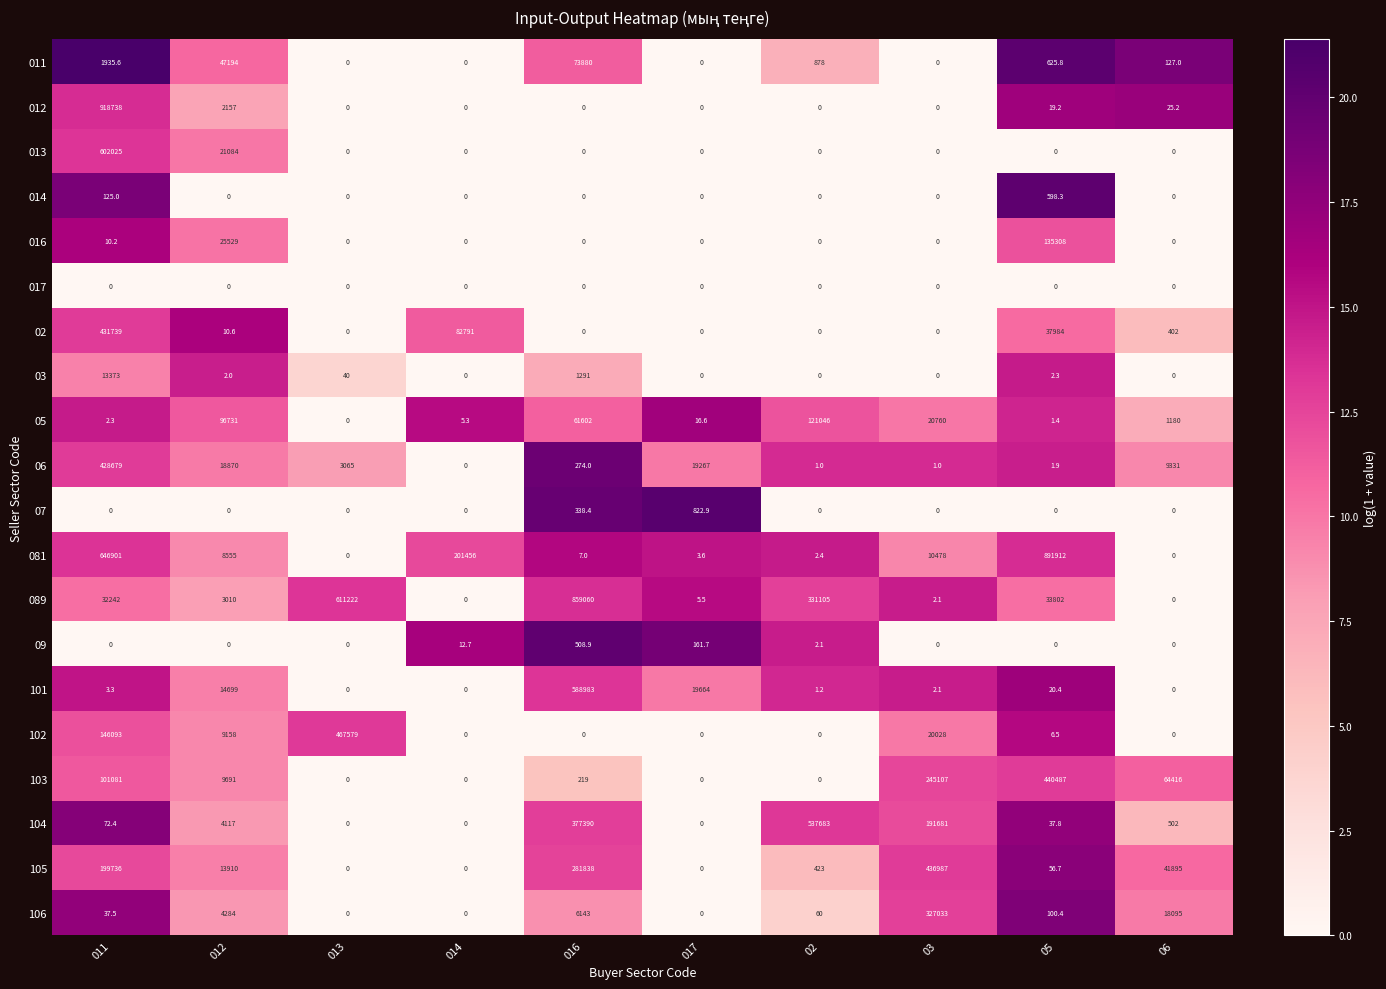

What is the total value across all series at 03?

1252079.2